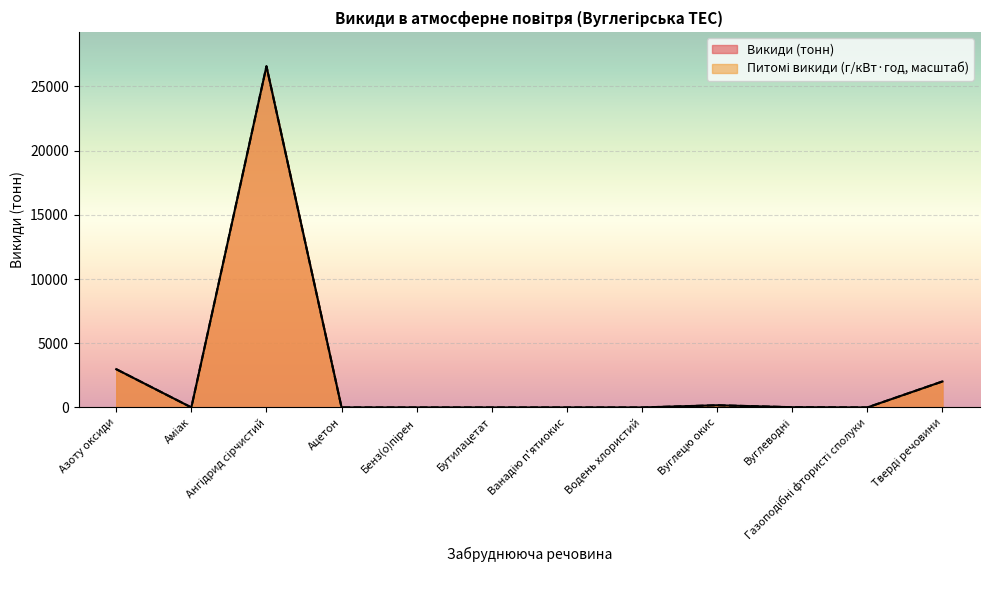

True or false: Питомі викиди (г/кВт·год) and Викиди (тонн) intersect in this chart.

False